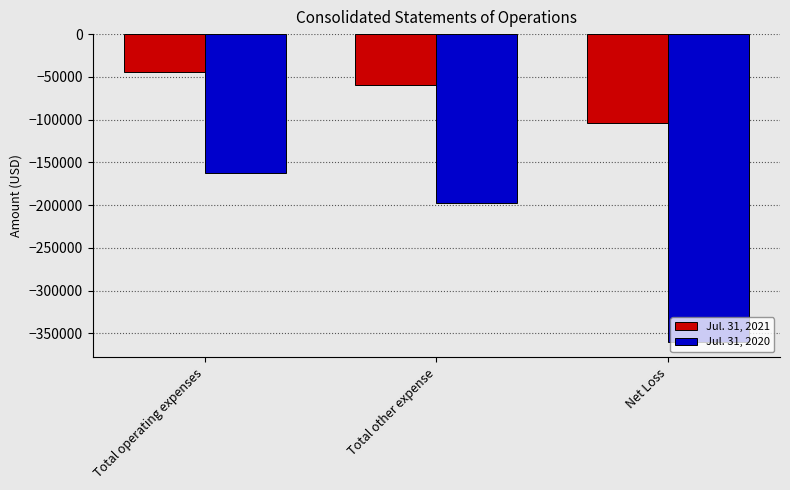

Count the Jul. 31, 2021 values in the range -103795 to -43795.

3